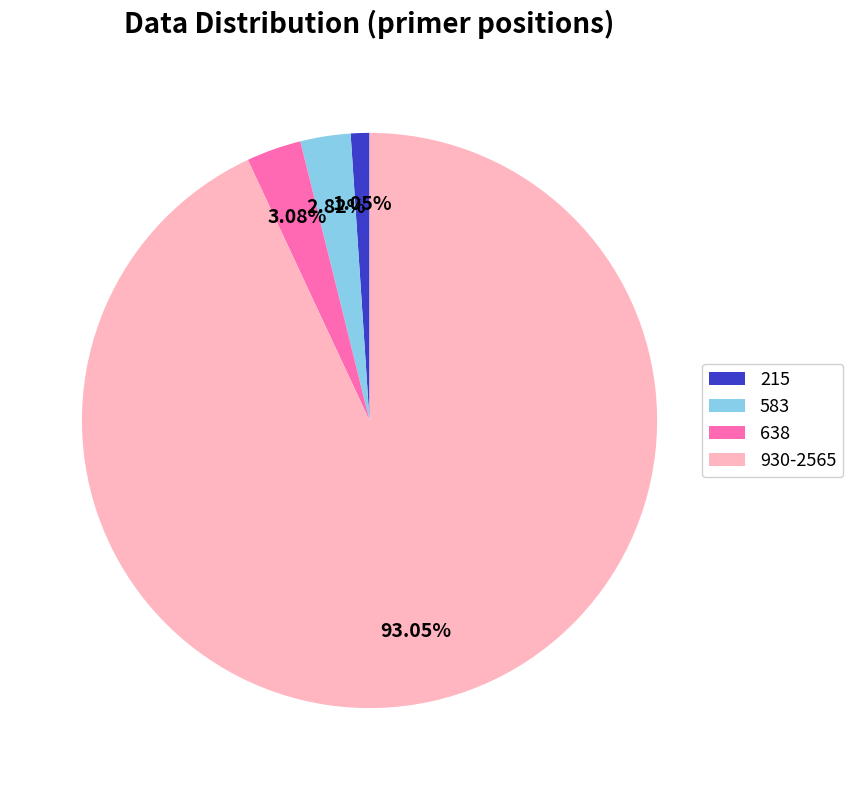

Approximately how many times larger is the value at 638 compared to 215?

2.9